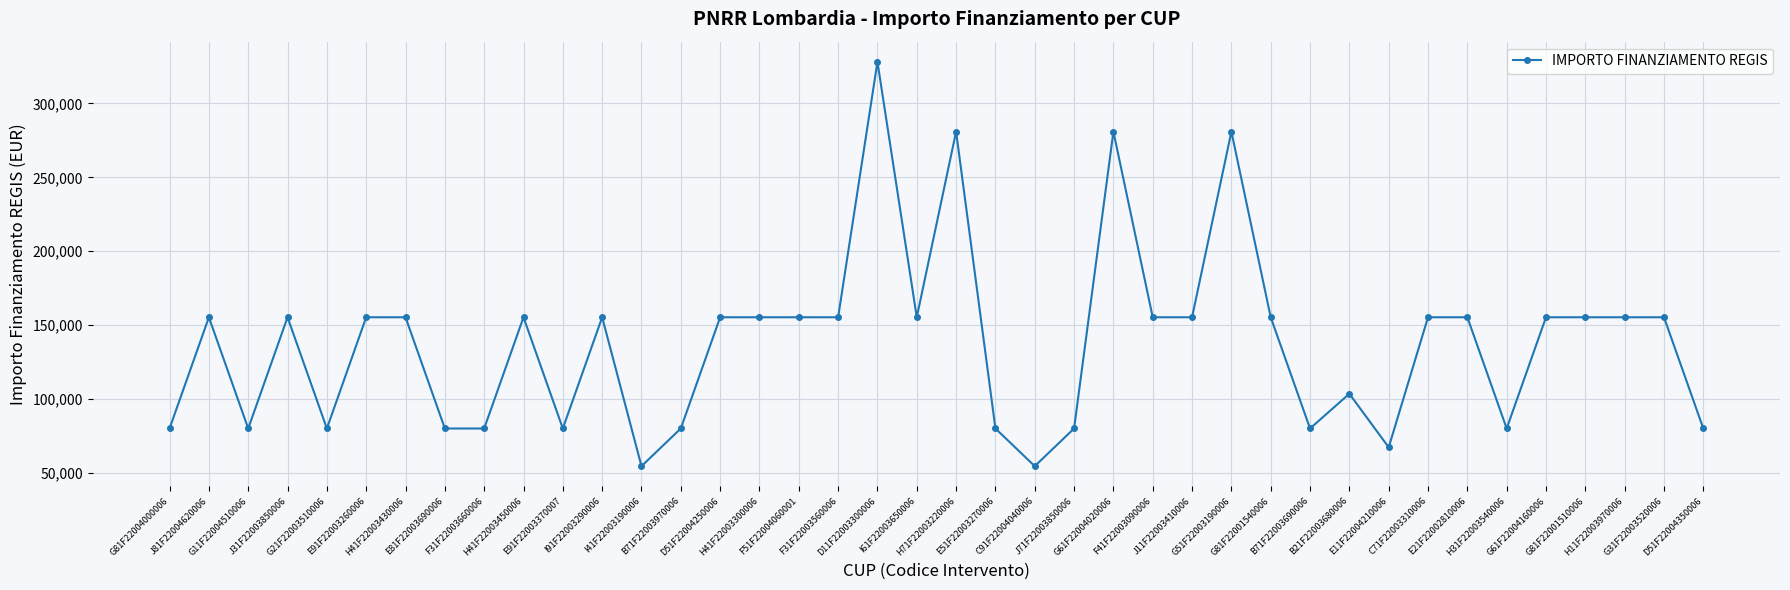

What is the label of the 8th point from the left?

E81F22003690006